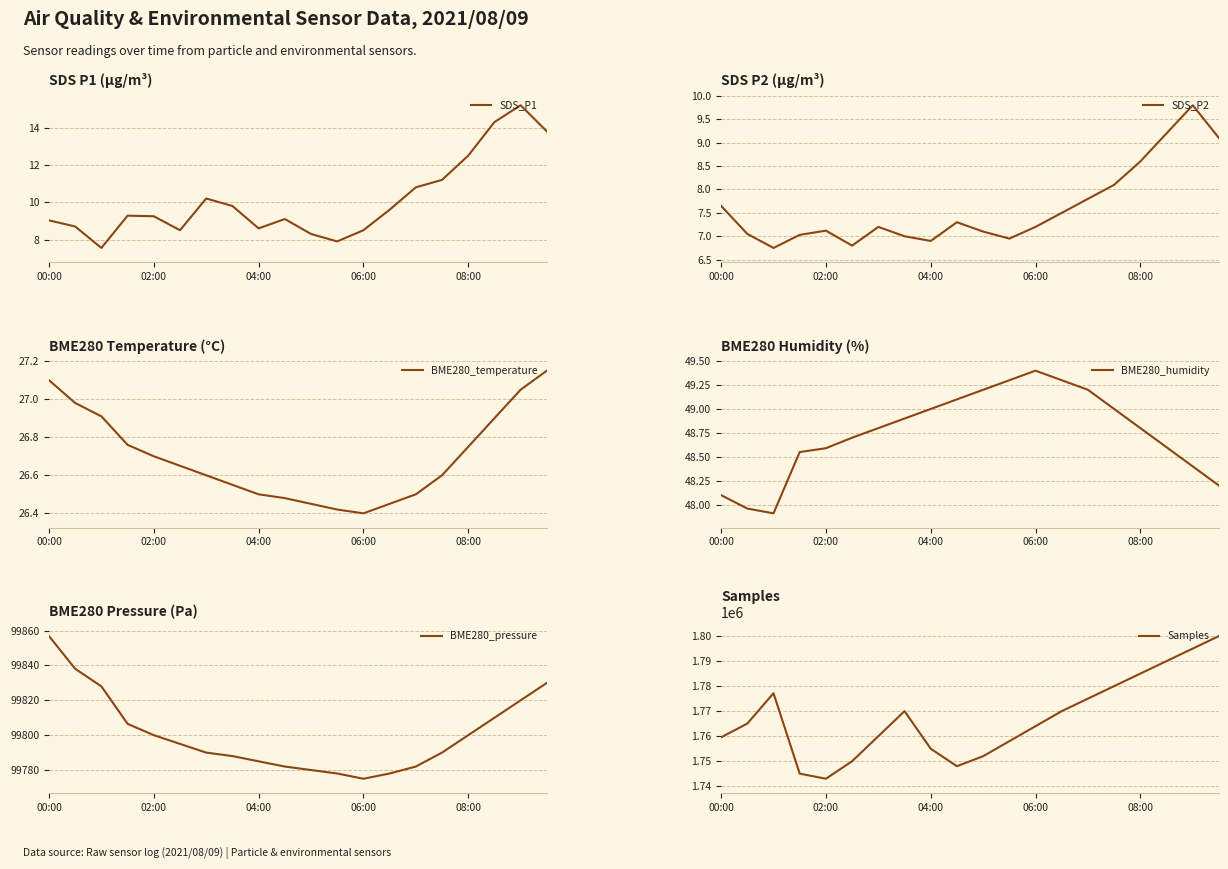

Is it true that BME280_temperature equals 11.7 at 14?

False